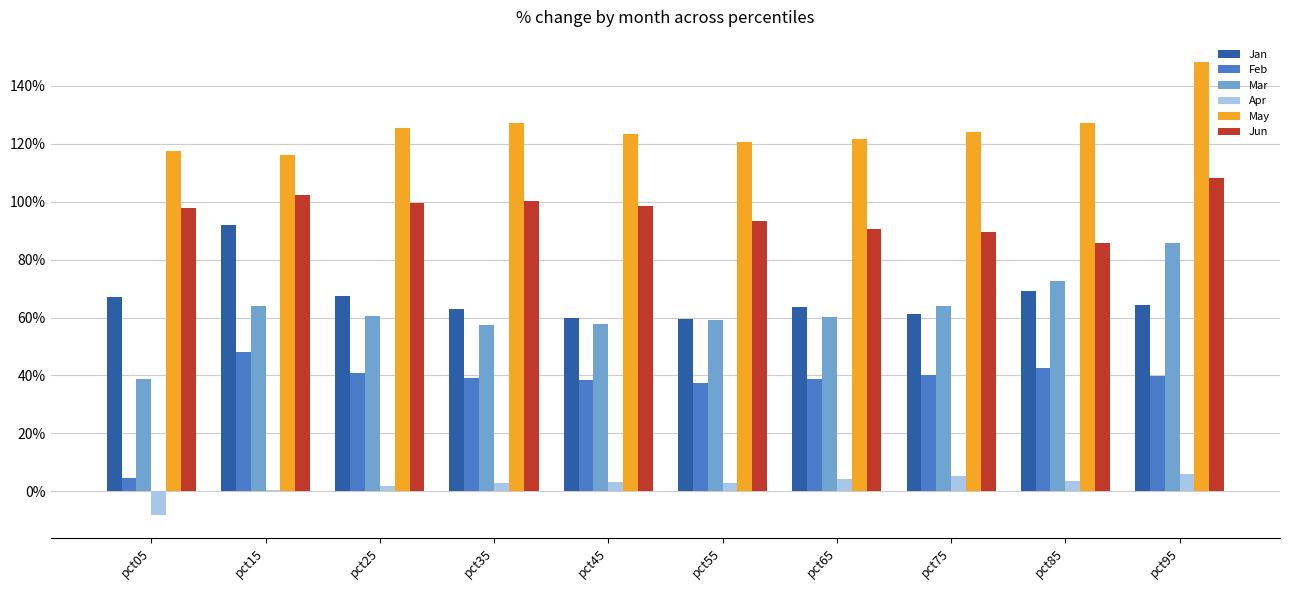

Rank the categories by Apr value from lowest to highest.

pct05, pct15, pct25, pct55, pct35, pct45, pct85, pct65, pct75, pct95